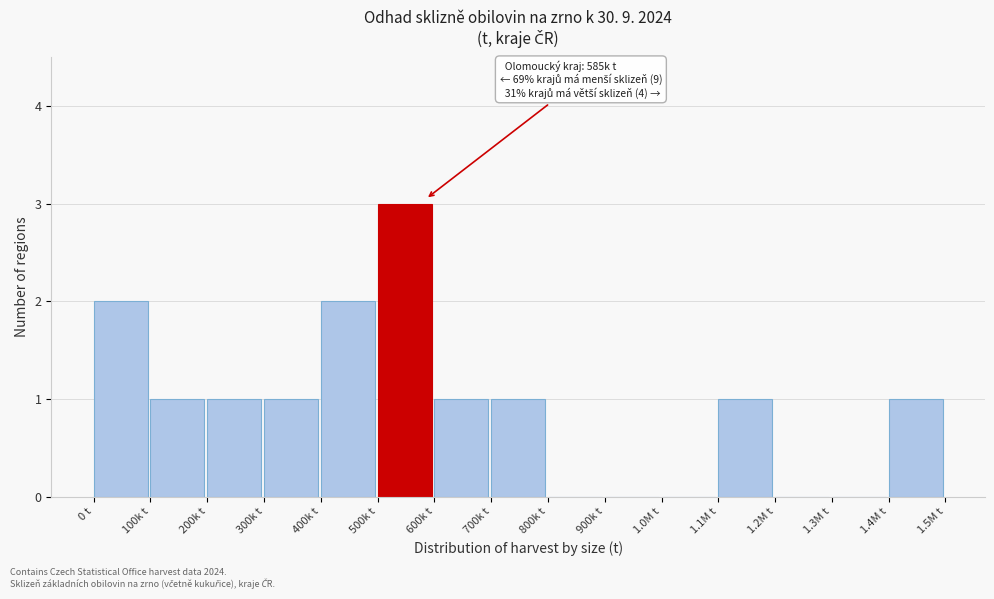

Reading left to right, what are all the values shown in this chart?

0 t=2	100k t=1	200k t=1	300k t=1	400k t=2	500k t=3	600k t=1	700k t=1	800k t=0	900k t=0	1.0M t=0	1.1M t=1	1.2M t=0	1.3M t=0	1.4M t=1